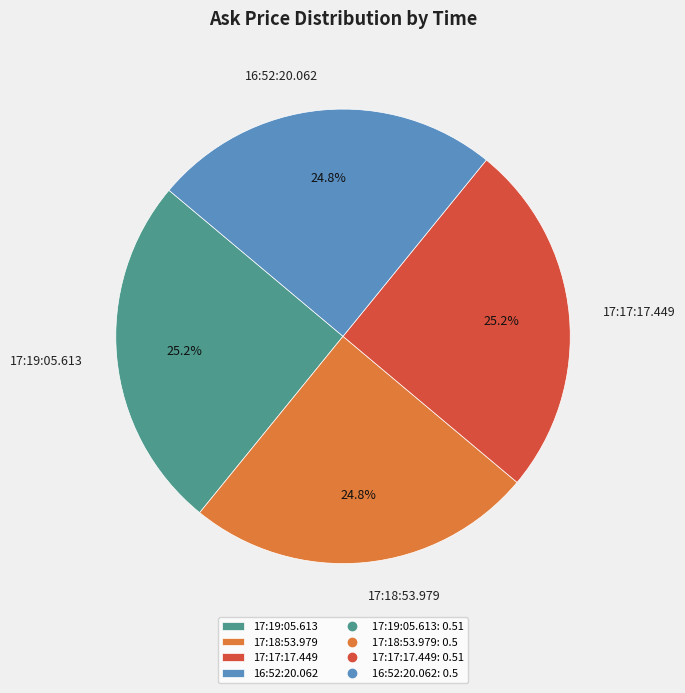

The 16:52:20.062 slice represents 25% of the pie. True or false?

True